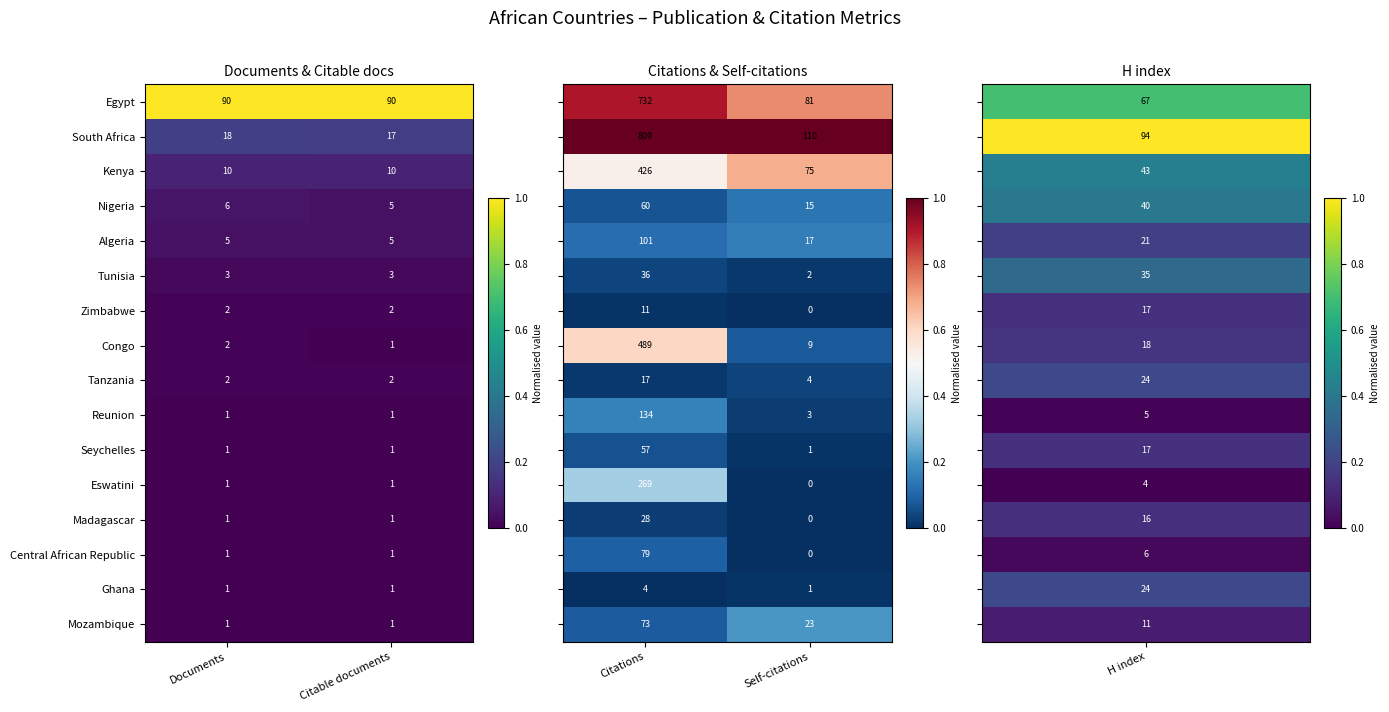

What is the lowest value of the South Africa series?

17